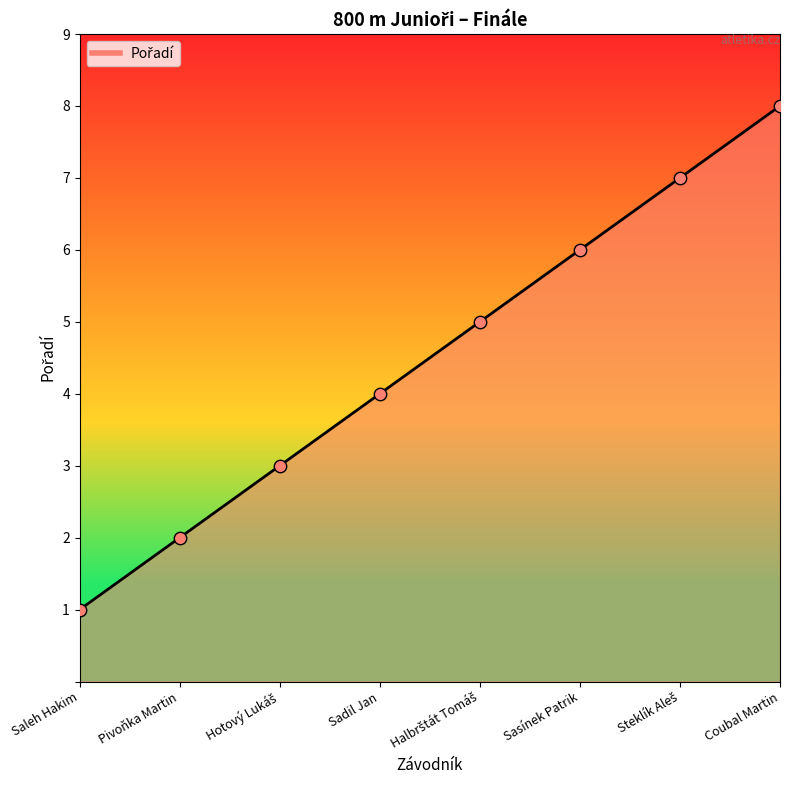

Which has a higher value, Sasínek Patrik or Saleh Hakim?

Sasínek Patrik